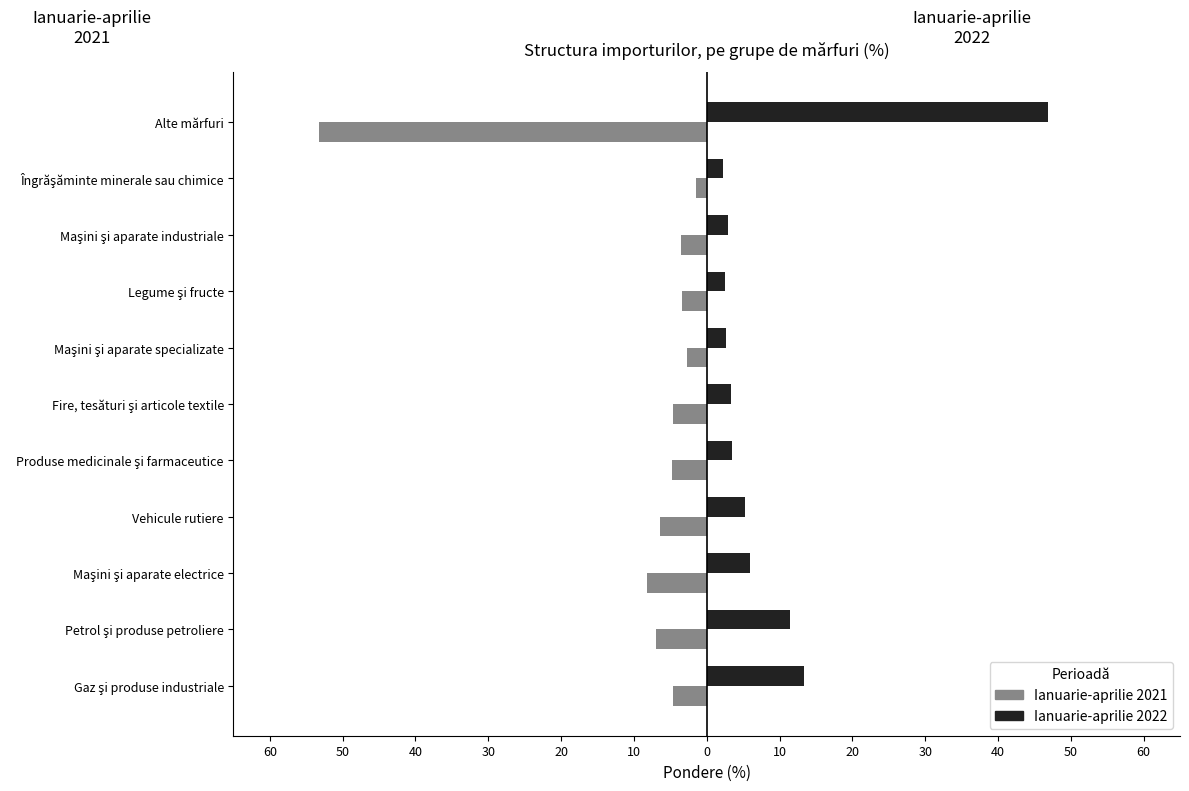

What is the greatest value displayed?

46.9